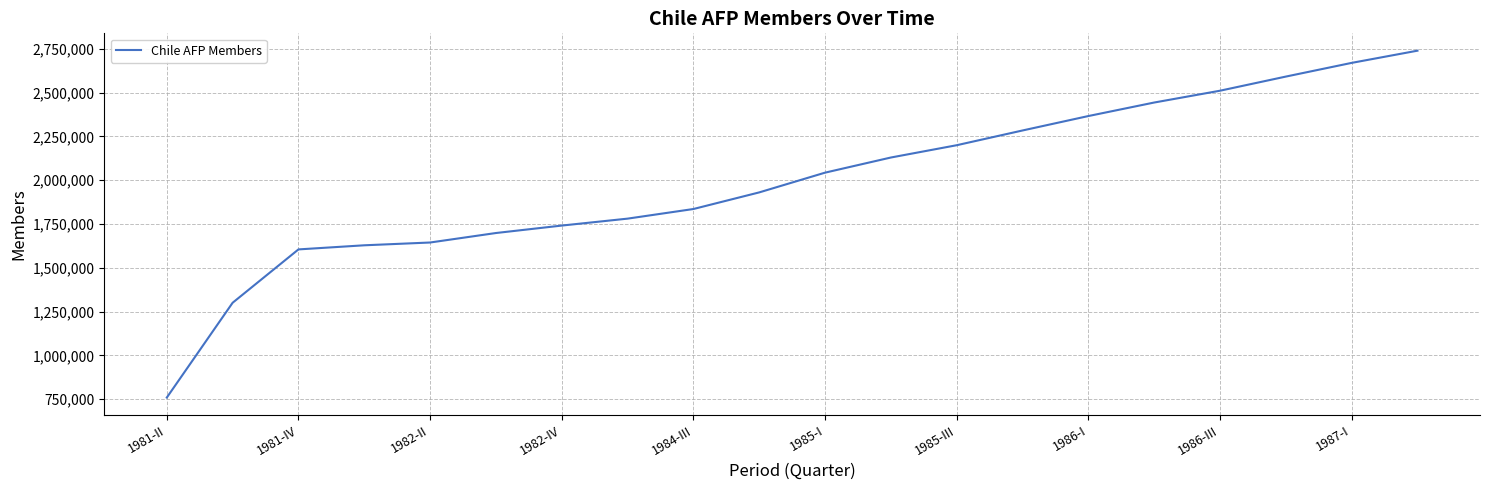

What is the difference between the maximum and minimum values?

1980199